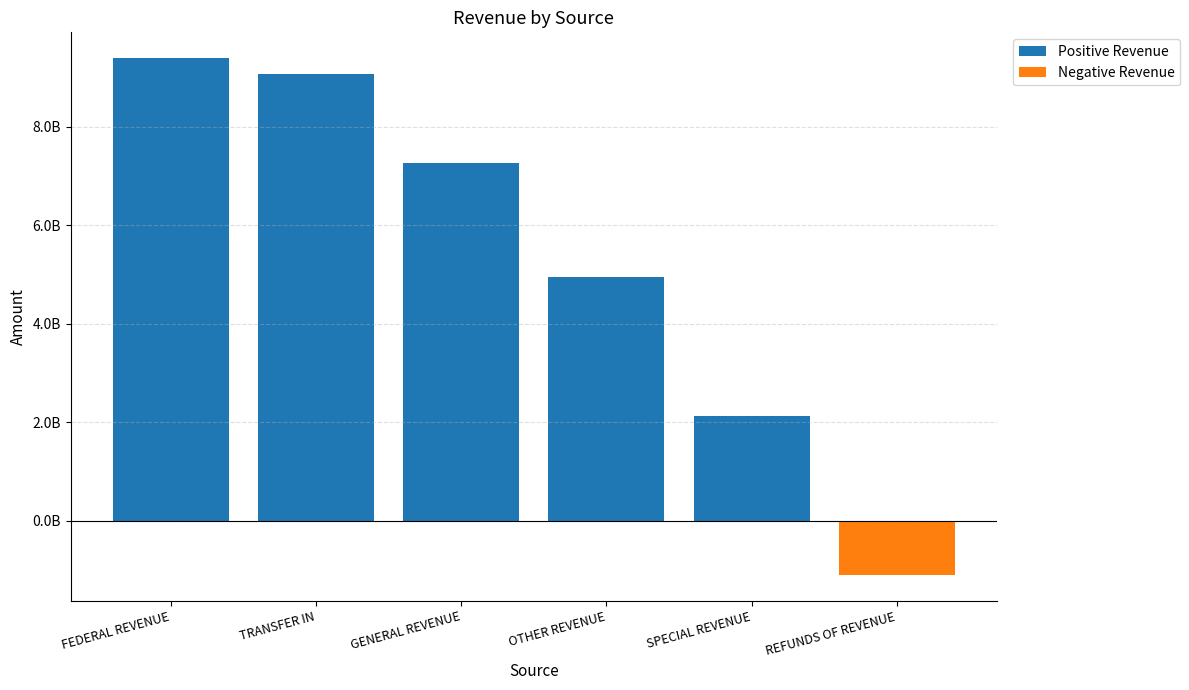

At how many categories does at least one series exceed 2169953737?

4